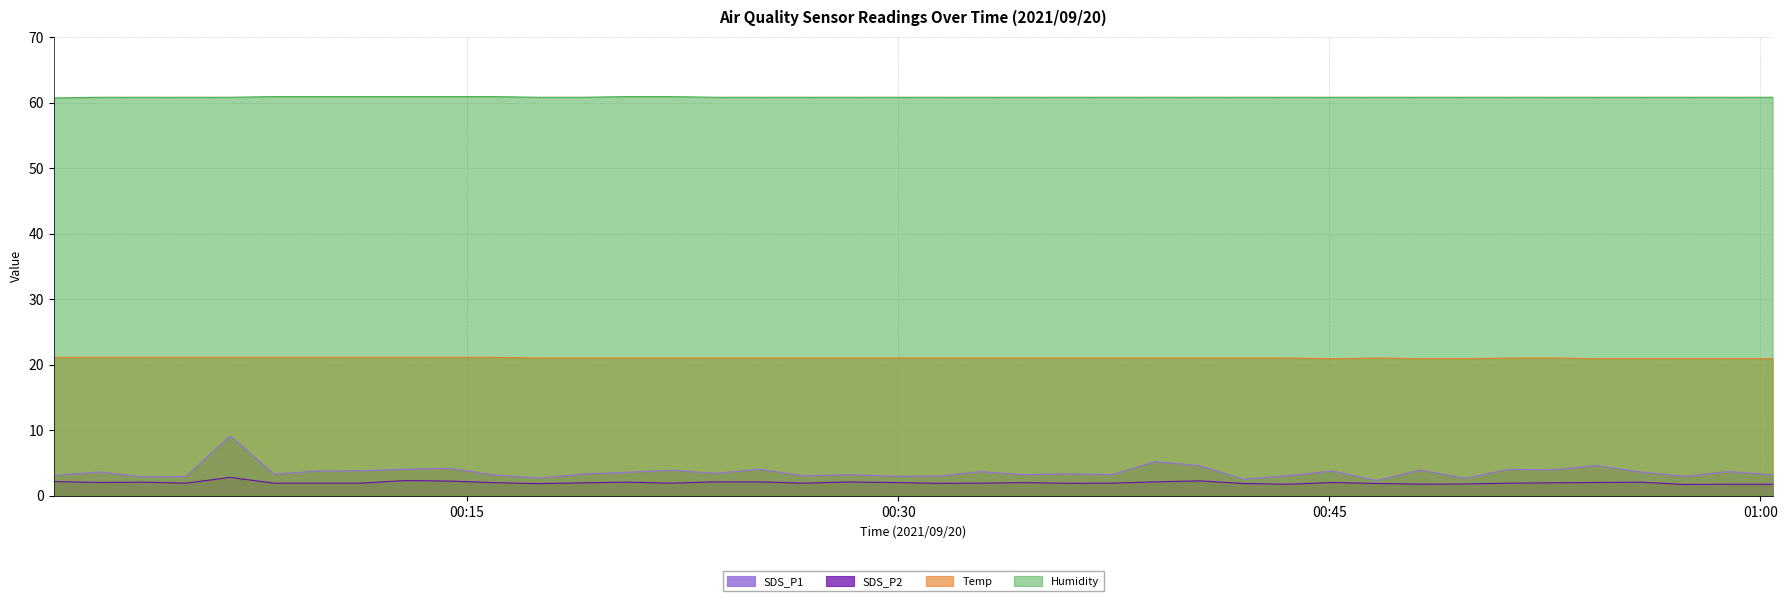

Reading right to left, extract all data points from this chart.

SDS_P1: 2021/09/20 01:00:26=3.1	2021/09/20 00:58:54=3.7	2021/09/20 00:57:22=2.9	2021/09/20 00:55:50=3.6	2021/09/20 00:54:18=4.6	2021/09/20 00:52:46=3.9	2021/09/20 00:51:15=4.0	2021/09/20 00:49:43=2.6	2021/09/20 00:48:11=3.9	2021/09/20 00:46:38=2.3	2021/09/20 00:45:06=3.8	2021/09/20 00:43:32=3.0	2021/09/20 00:42:01=2.5	2021/09/20 00:40:29=4.6	2021/09/20 00:38:57=5.2	2021/09/20 00:37:26=3.2	2021/09/20 00:35:54=3.3	2021/09/20 00:34:22=3.2	2021/09/20 00:32:51=3.6	2021/09/20 00:31:18=3.0	2021/09/20 00:29:46=3.0	2021/09/20 00:28:14=3.2	2021/09/20 00:26:42=3.0	2021/09/20 00:25:10=4.0	2021/09/20 00:23:37=3.4	2021/09/20 00:22:05=3.9	2021/09/20 00:20:32=3.5	2021/09/20 00:19:00=3.3	2021/09/20 00:17:28=2.7	2021/09/20 00:15:55=3.1	2021/09/20 00:14:23=4.2	2021/09/20 00:12:51=4.0	2021/09/20 00:11:19=3.8	2021/09/20 00:09:48=3.8	2021/09/20 00:08:17=3.3	2021/09/20 00:06:45=9.1	2021/09/20 00:05:13=2.9	2021/09/20 00:03:43=2.9	2021/09/20 00:02:11=3.6	2021/09/20 00:00:37=3.1
SDS_P2: 2021/09/20 01:00:26=1.7	2021/09/20 00:58:54=1.7	2021/09/20 00:57:22=1.7	2021/09/20 00:55:50=2.0	2021/09/20 00:54:18=2.0	2021/09/20 00:52:46=1.9	2021/09/20 00:51:15=1.9	2021/09/20 00:49:43=1.8	2021/09/20 00:48:11=1.8	2021/09/20 00:46:38=1.9	2021/09/20 00:45:06=2.0	2021/09/20 00:43:32=1.7	2021/09/20 00:42:01=1.9	2021/09/20 00:40:29=2.2	2021/09/20 00:38:57=2.1	2021/09/20 00:37:26=1.9	2021/09/20 00:35:54=1.9	2021/09/20 00:34:22=2.0	2021/09/20 00:32:51=1.9	2021/09/20 00:31:18=1.9	2021/09/20 00:29:46=2.0	2021/09/20 00:28:14=2.1	2021/09/20 00:26:42=1.9	2021/09/20 00:25:10=2.1	2021/09/20 00:23:37=2.1	2021/09/20 00:22:05=1.9	2021/09/20 00:20:32=2.0	2021/09/20 00:19:00=1.9	2021/09/20 00:17:28=1.8	2021/09/20 00:15:55=2.0	2021/09/20 00:14:23=2.2	2021/09/20 00:12:51=2.3	2021/09/20 00:11:19=1.9	2021/09/20 00:09:48=1.9	2021/09/20 00:08:17=1.9	2021/09/20 00:06:45=2.8	2021/09/20 00:05:13=1.9	2021/09/20 00:03:43=2.0	2021/09/20 00:02:11=2.0	2021/09/20 00:00:37=2.1
Temp: 2021/09/20 01:00:26=20.9	2021/09/20 00:58:54=20.9	2021/09/20 00:57:22=20.9	2021/09/20 00:55:50=20.9	2021/09/20 00:54:18=20.9	2021/09/20 00:52:46=21.0	2021/09/20 00:51:15=21.0	2021/09/20 00:49:43=20.9	2021/09/20 00:48:11=20.9	2021/09/20 00:46:38=21.0	2021/09/20 00:45:06=20.9	2021/09/20 00:43:32=21.0	2021/09/20 00:42:01=21.0	2021/09/20 00:40:29=21.0	2021/09/20 00:38:57=21.0	2021/09/20 00:37:26=21.0	2021/09/20 00:35:54=21.0	2021/09/20 00:34:22=21.0	2021/09/20 00:32:51=21.0	2021/09/20 00:31:18=21.0	2021/09/20 00:29:46=21.0	2021/09/20 00:28:14=21.0	2021/09/20 00:26:42=21.0	2021/09/20 00:25:10=21.0	2021/09/20 00:23:37=21.0	2021/09/20 00:22:05=21.0	2021/09/20 00:20:32=21.0	2021/09/20 00:19:00=21.0	2021/09/20 00:17:28=21.0	2021/09/20 00:15:55=21.1	2021/09/20 00:14:23=21.1	2021/09/20 00:12:51=21.1	2021/09/20 00:11:19=21.1	2021/09/20 00:09:48=21.1	2021/09/20 00:08:17=21.1	2021/09/20 00:06:45=21.1	2021/09/20 00:05:13=21.1	2021/09/20 00:03:43=21.1	2021/09/20 00:02:11=21.1	2021/09/20 00:00:37=21.1
Humidity: 2021/09/20 01:00:26=60.8	2021/09/20 00:58:54=60.8	2021/09/20 00:57:22=60.8	2021/09/20 00:55:50=60.8	2021/09/20 00:54:18=60.8	2021/09/20 00:52:46=60.8	2021/09/20 00:51:15=60.8	2021/09/20 00:49:43=60.8	2021/09/20 00:48:11=60.8	2021/09/20 00:46:38=60.8	2021/09/20 00:45:06=60.8	2021/09/20 00:43:32=60.8	2021/09/20 00:42:01=60.8	2021/09/20 00:40:29=60.8	2021/09/20 00:38:57=60.8	2021/09/20 00:37:26=60.8	2021/09/20 00:35:54=60.8	2021/09/20 00:34:22=60.8	2021/09/20 00:32:51=60.8	2021/09/20 00:31:18=60.8	2021/09/20 00:29:46=60.8	2021/09/20 00:28:14=60.8	2021/09/20 00:26:42=60.8	2021/09/20 00:25:10=60.8	2021/09/20 00:23:37=60.8	2021/09/20 00:22:05=60.9	2021/09/20 00:20:32=60.9	2021/09/20 00:19:00=60.8	2021/09/20 00:17:28=60.8	2021/09/20 00:15:55=60.9	2021/09/20 00:14:23=60.9	2021/09/20 00:12:51=60.9	2021/09/20 00:11:19=60.9	2021/09/20 00:09:48=60.9	2021/09/20 00:08:17=60.9	2021/09/20 00:06:45=60.8	2021/09/20 00:05:13=60.8	2021/09/20 00:03:43=60.8	2021/09/20 00:02:11=60.8	2021/09/20 00:00:37=60.7